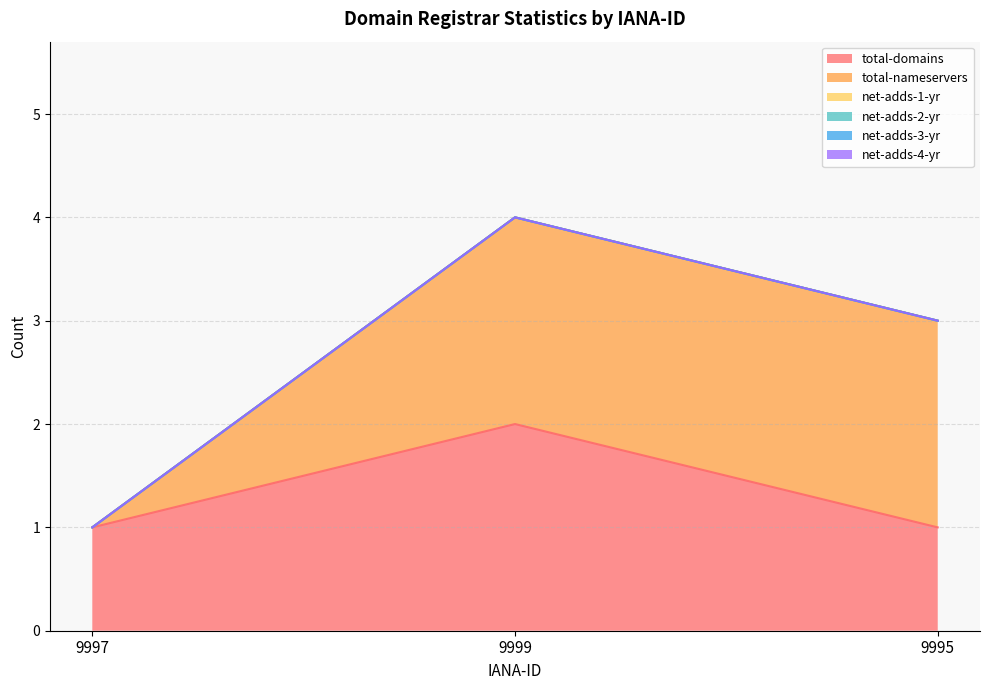

What position from the right is 9997?

3